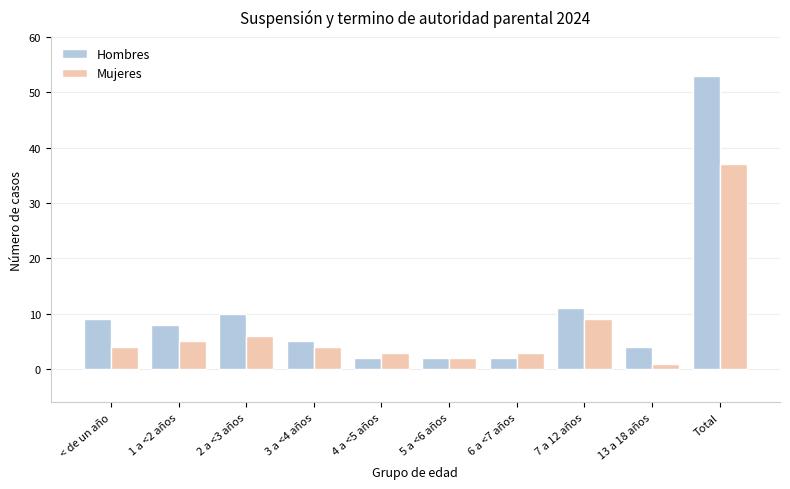

What is the value of the Mujeres bar at the 5th from the left?

3